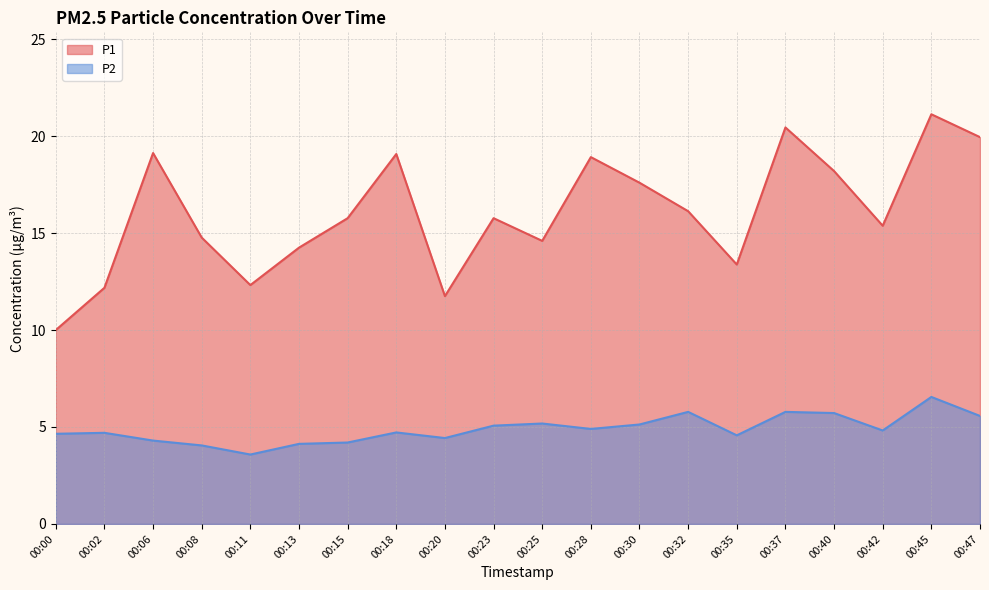

What are all the series names shown in the legend?

P1, P2